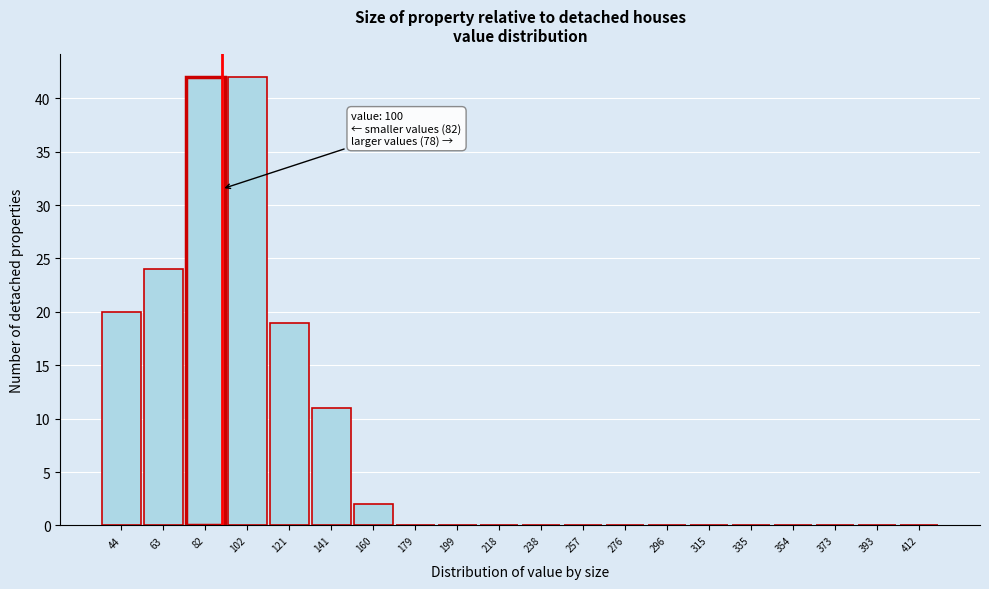

Reading right to left, extract all data points from this chart.

412=0	393=0	373=0	354=0	335=0	315=0	296=0	276=0	257=0	238=0	218=0	199=0	179=0	160=2	141=11	121=19	102=42	82=42	63=24	44=20